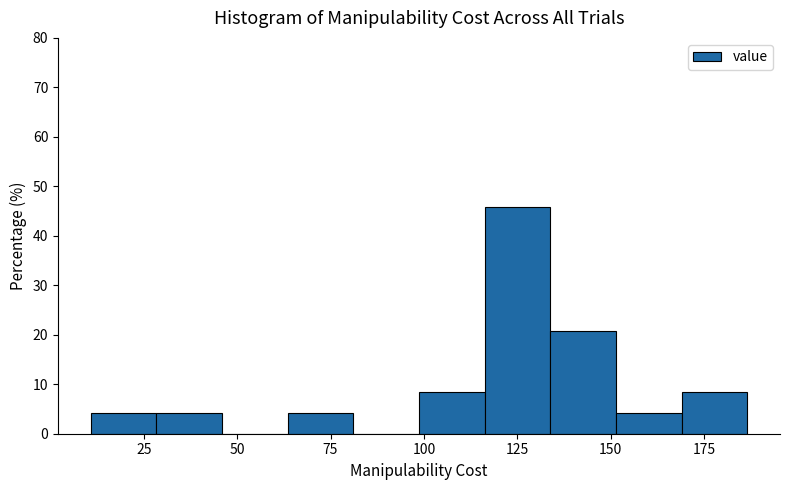

Around what value on the x-axis is the tallest bar? Give the approximate position of its centre, as read against the axis.

125